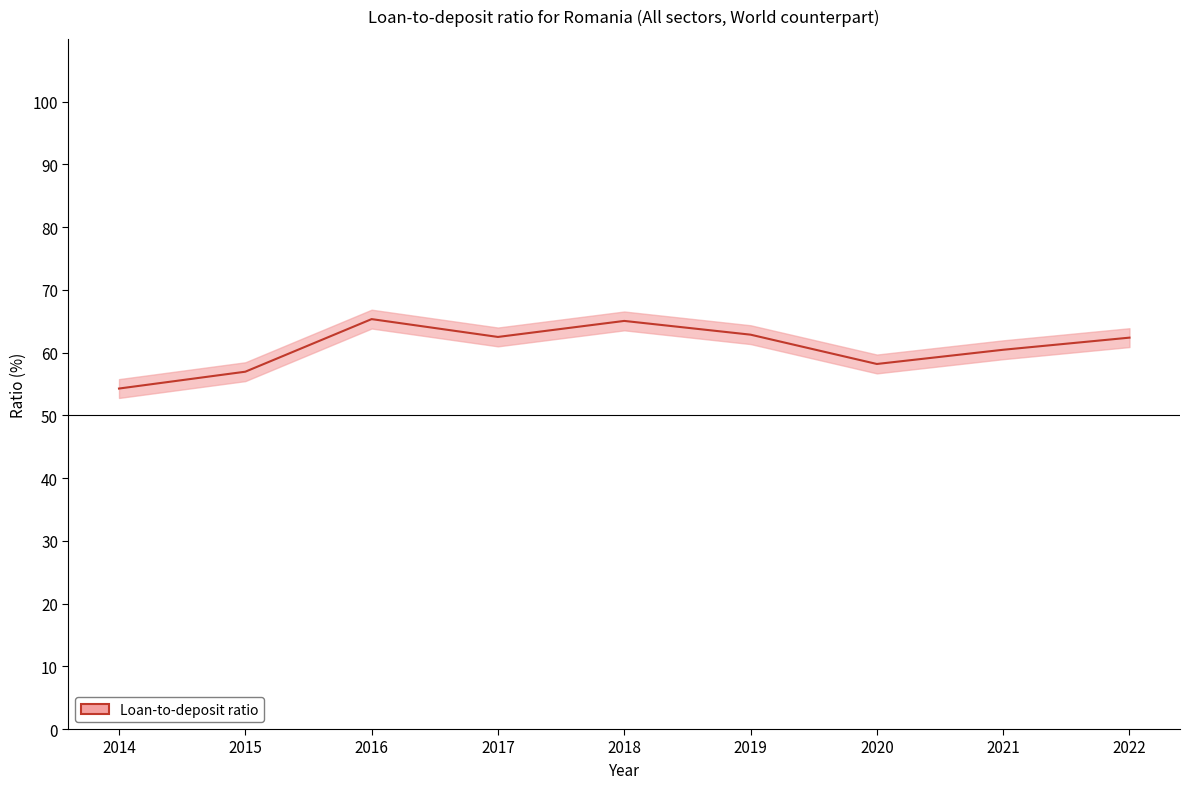

Reading right to left, transcribe all the data shown in this chart.

62.4	60.5	58.2	62.9	65.0	62.5	65.3	57.0	54.3